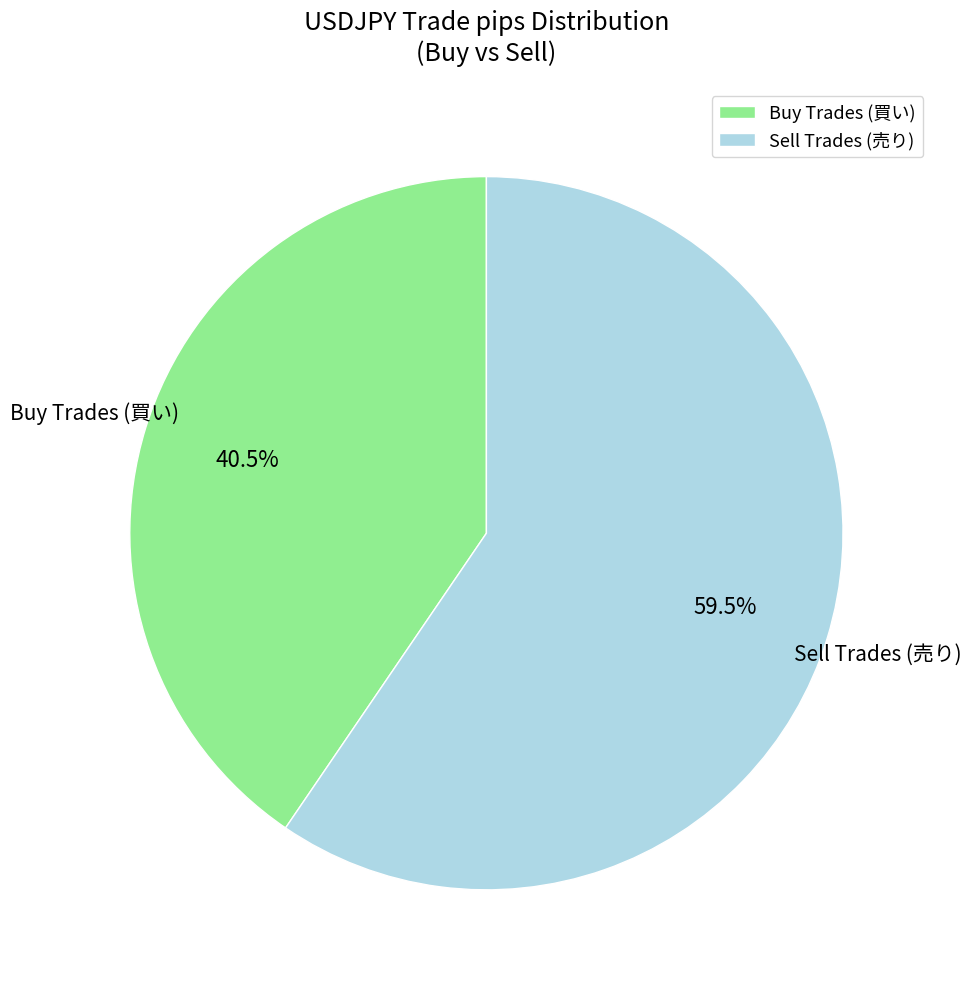

Which slice is the largest?

Sell Trades (売り)